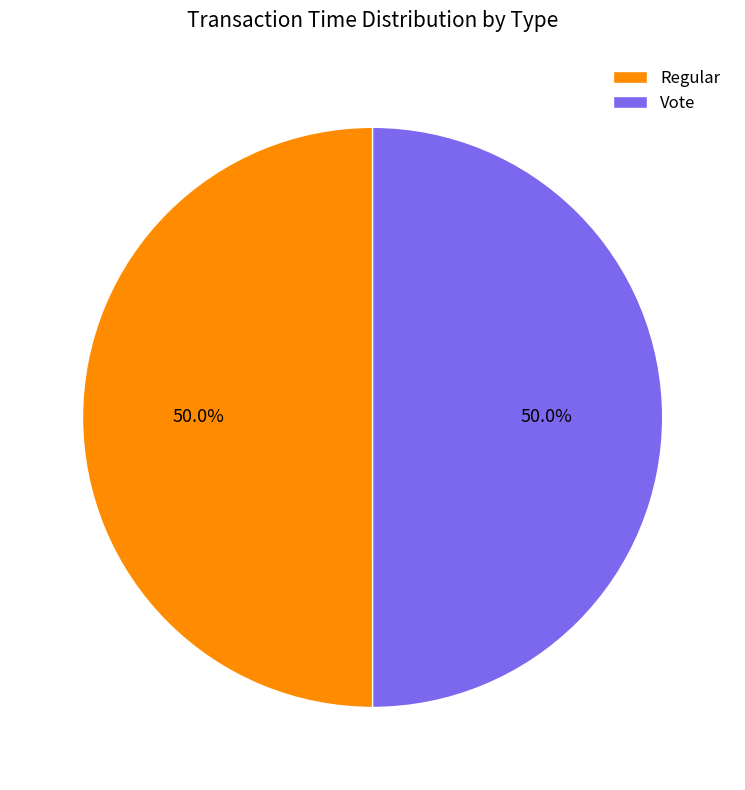

Approximately how many times larger is the value at Vote compared to Regular?

1.0